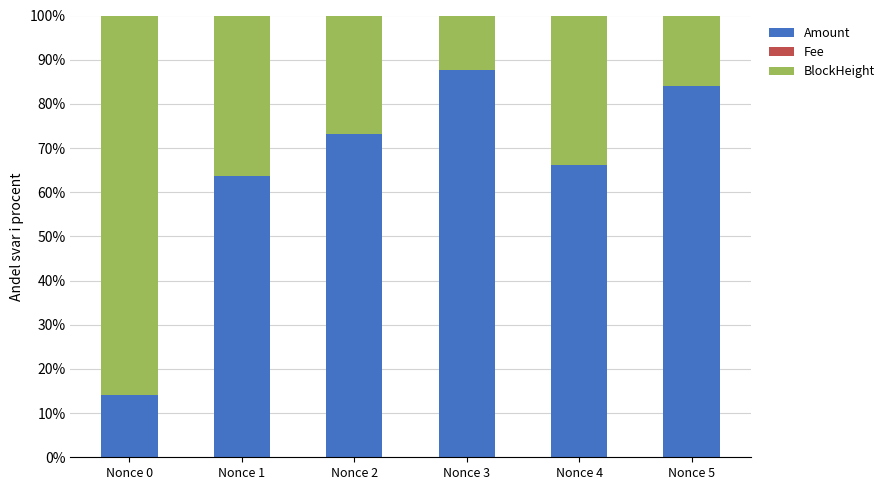

What is the highest value of the Amount series?

87.6